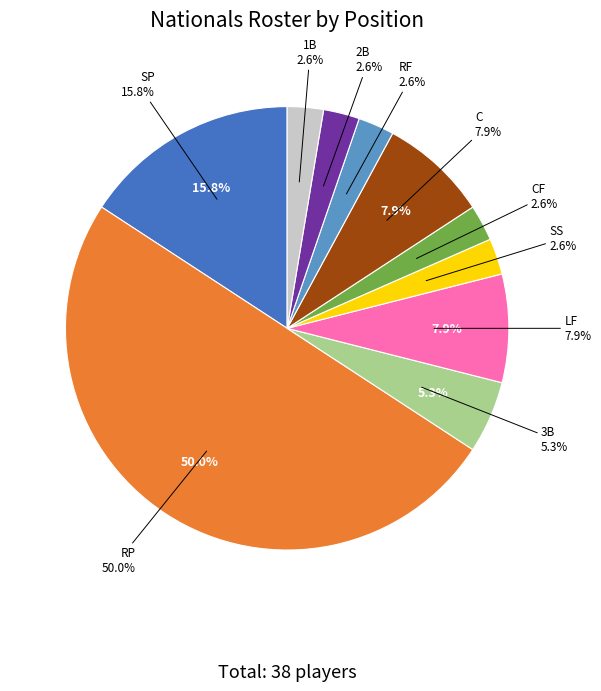

Rank the categories by value from highest to lowest.

RP, SP, LF, C, 3B, SS, CF, RF, 2B, 1B